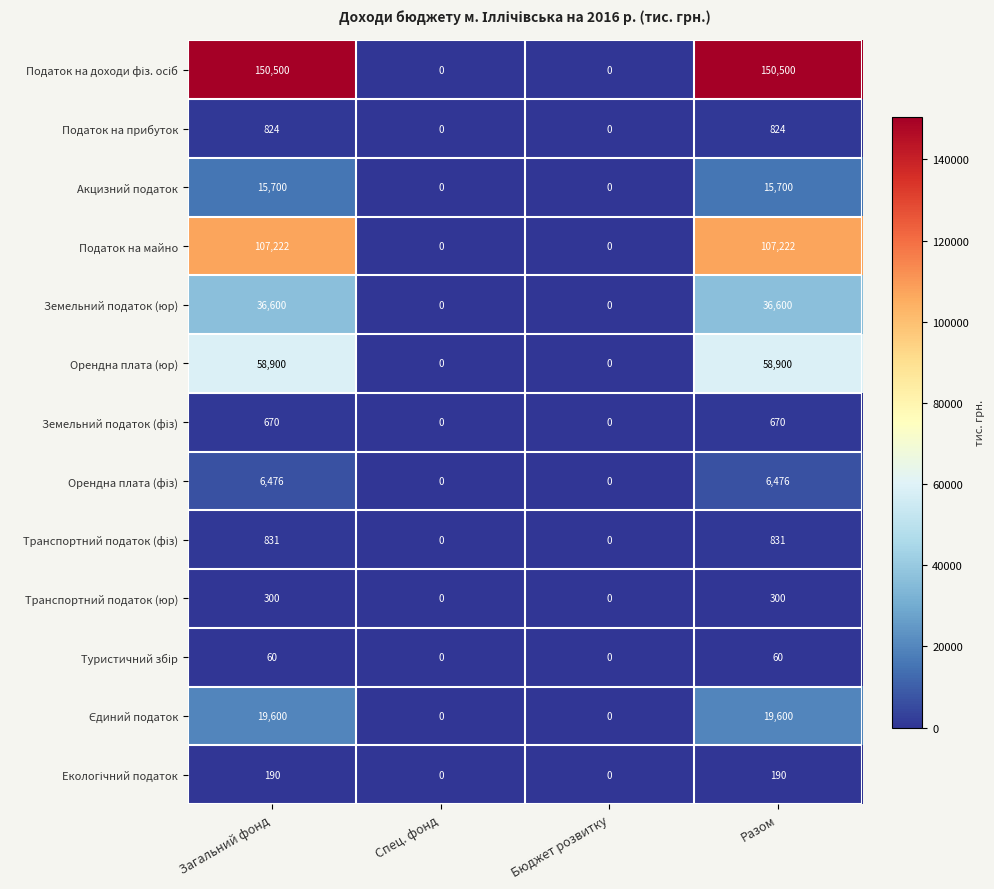

What is the total value across all series at Разом?

397873